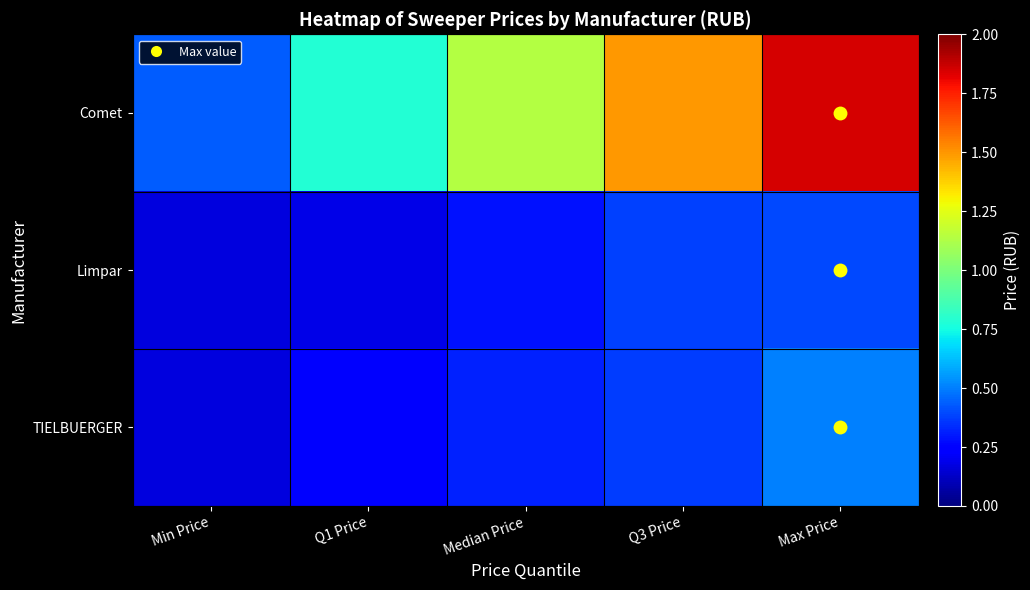

How many categories are shown in the chart?

5